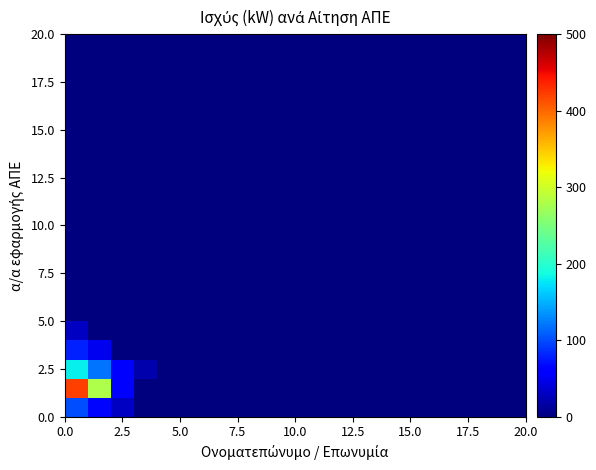

How many data points does each series have?

20